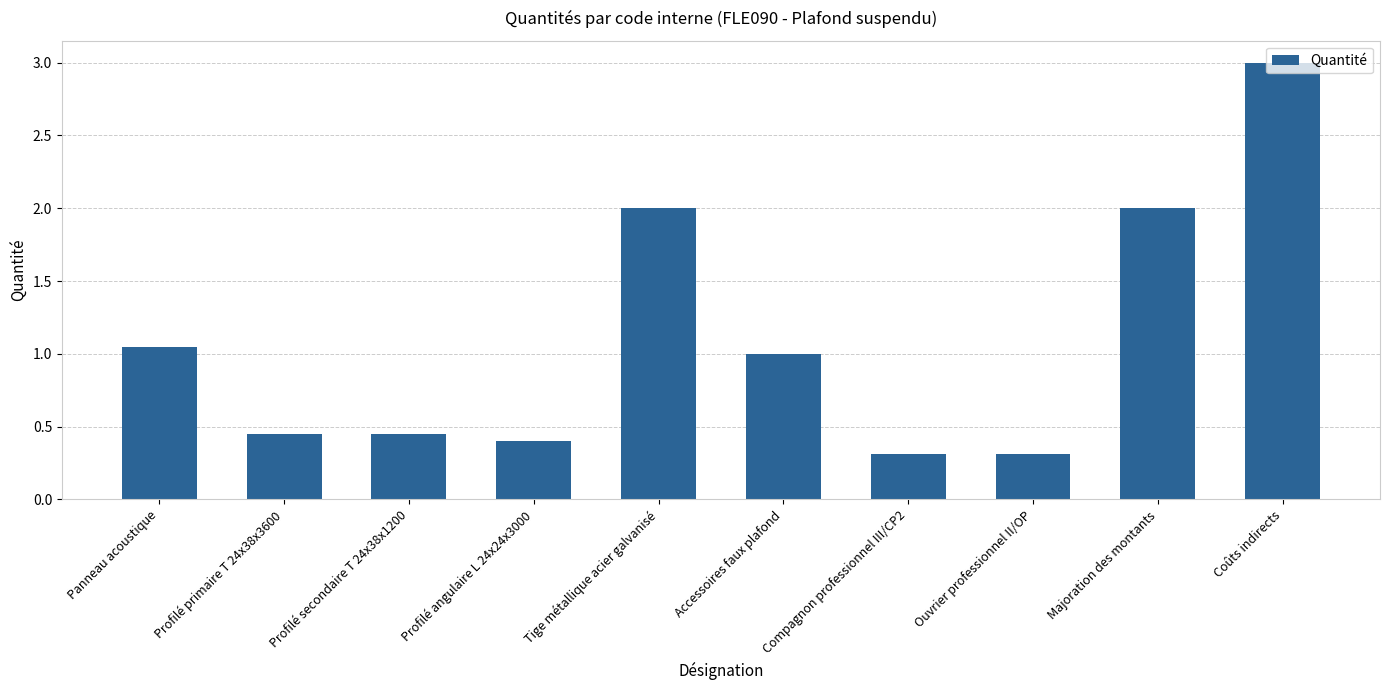

Does the chart contain stacked bars?

No